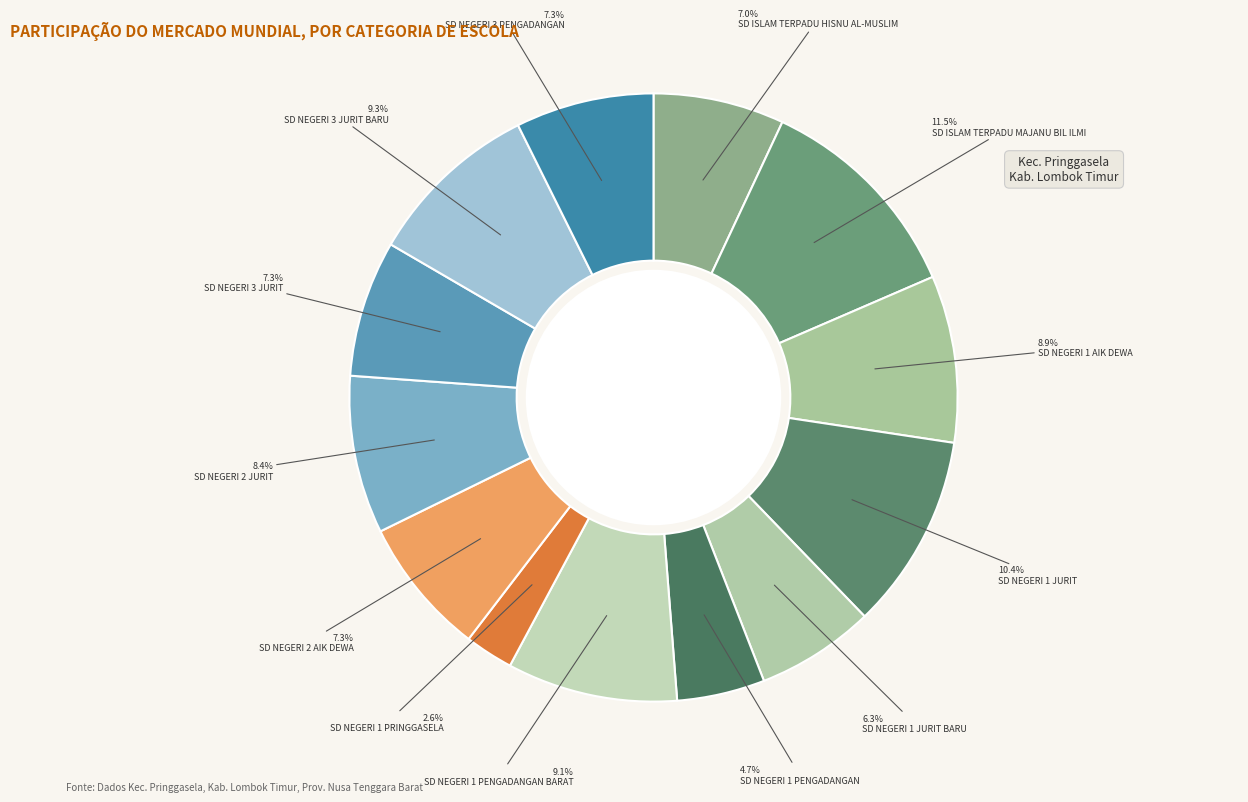

Does any single category account for the majority?

No